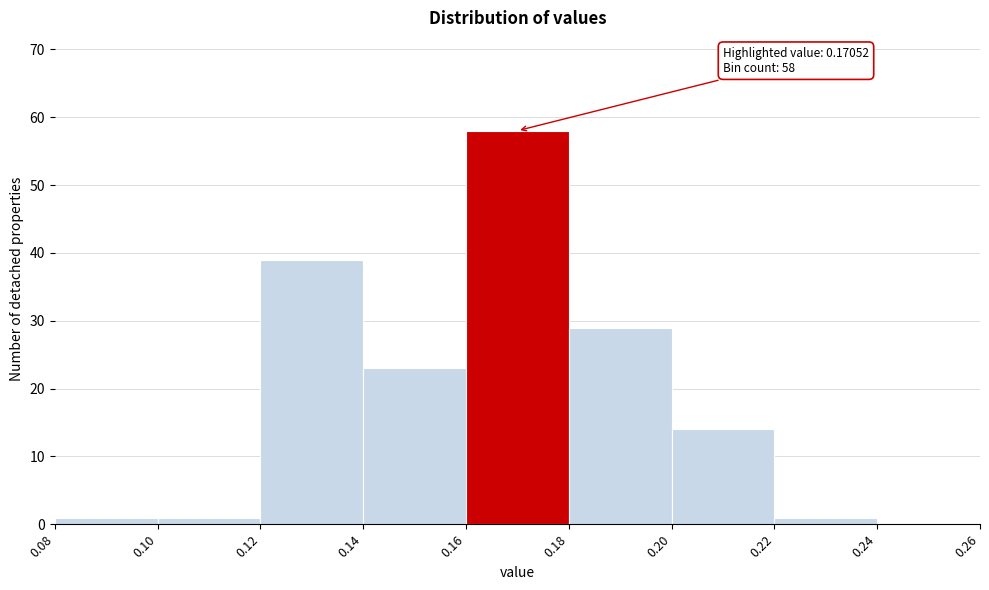

Over which range of the x-axis is the bar tallest?

0.16 to 0.18